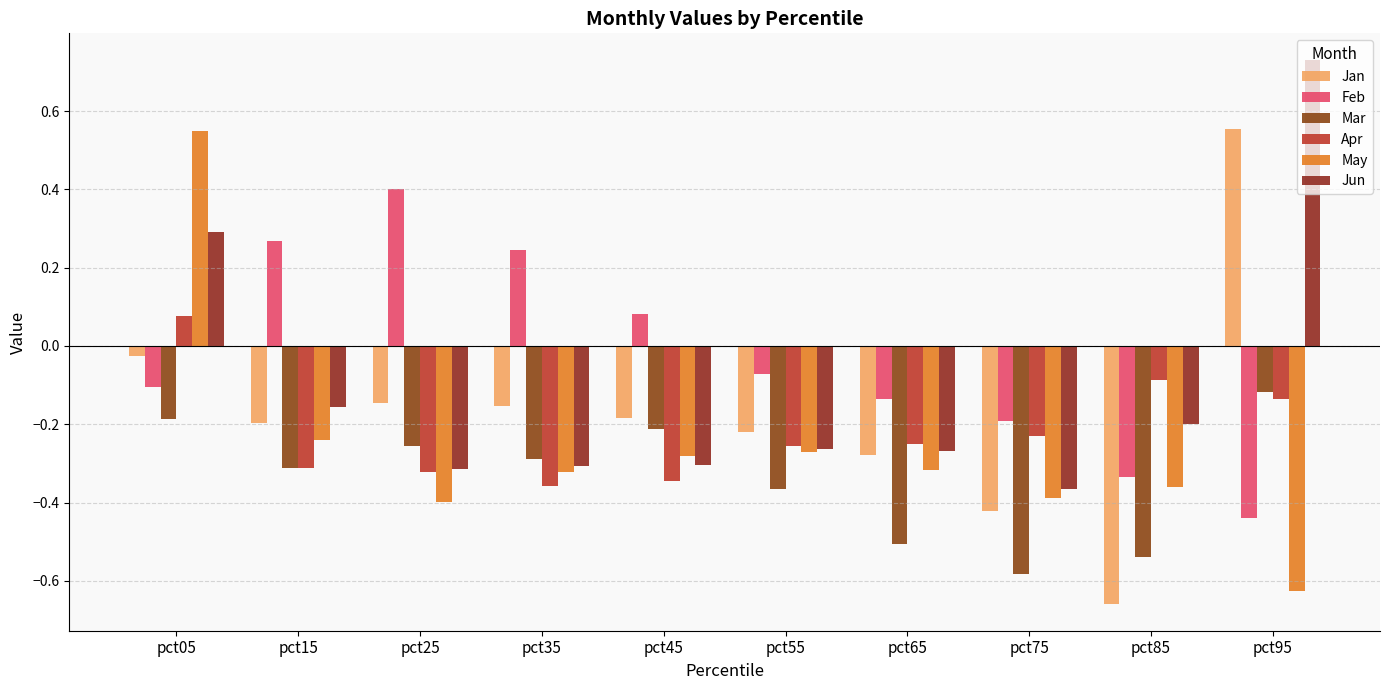

What is the total value across all series at pct55?

-1.4